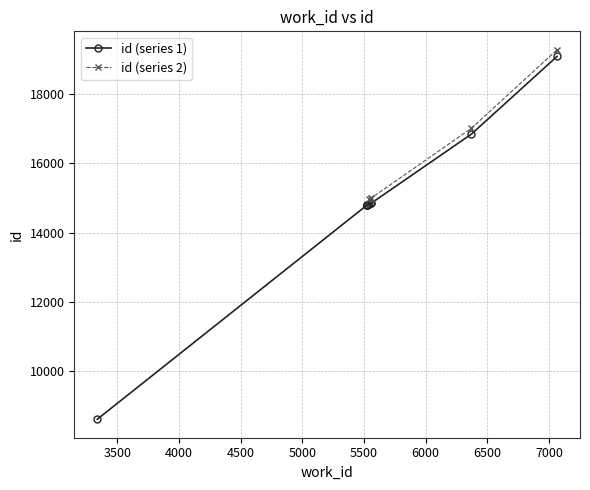

The chart shows a value of 7768 at 5521. True or false?

False